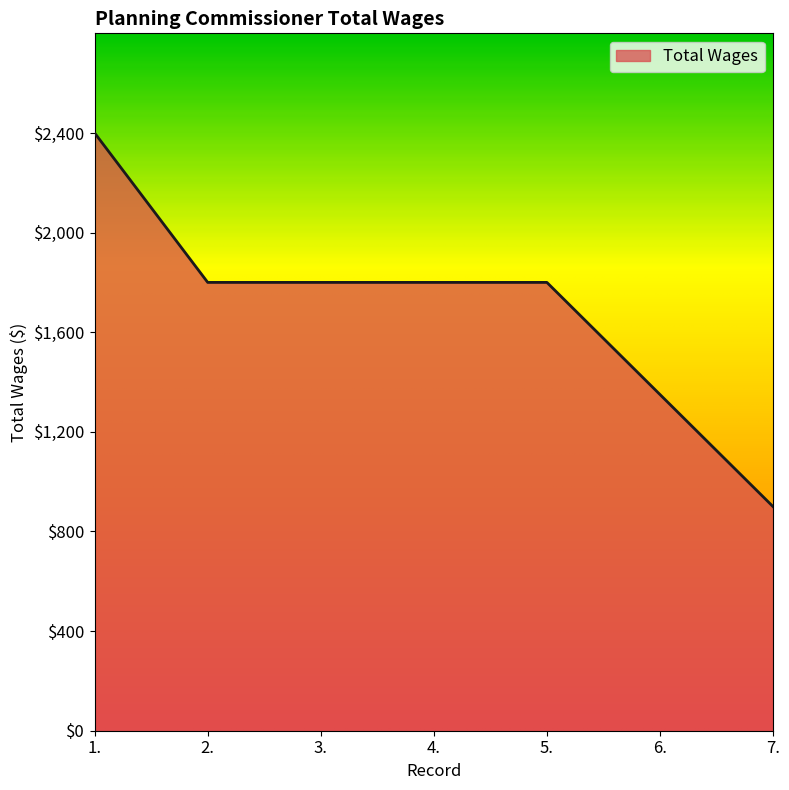

What is the smallest value displayed?

900